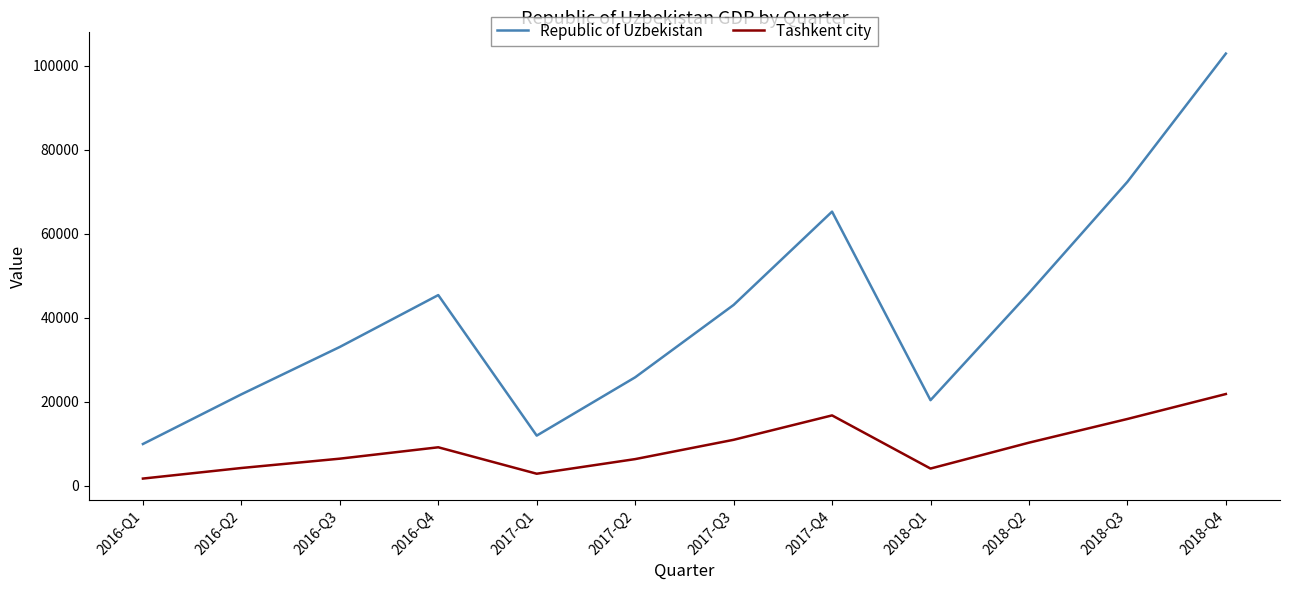

What is the spread (max minus min) of values at 2018-Q1?

16276.0